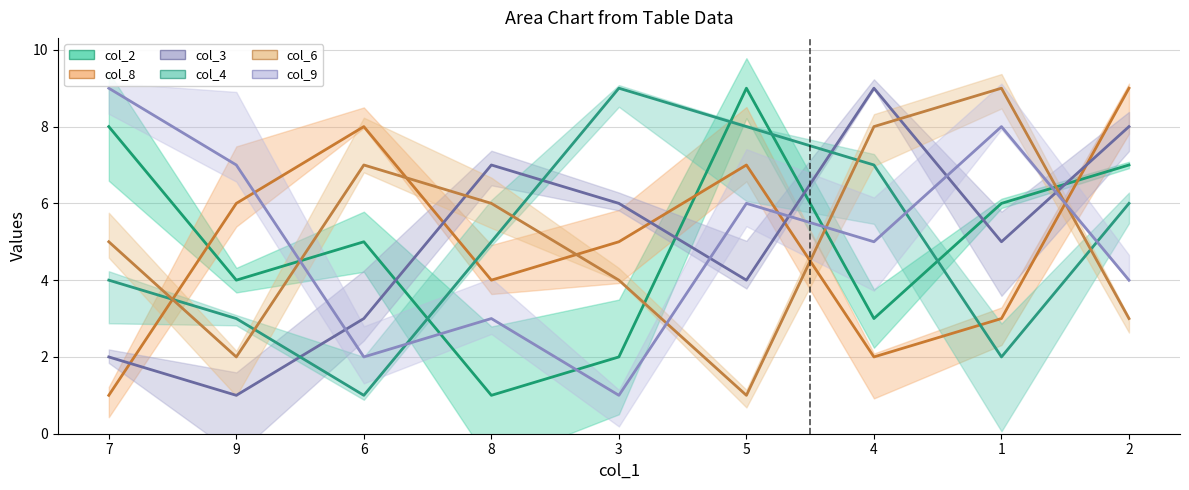

The col_8 series shows 5 at 3. True or false?

True